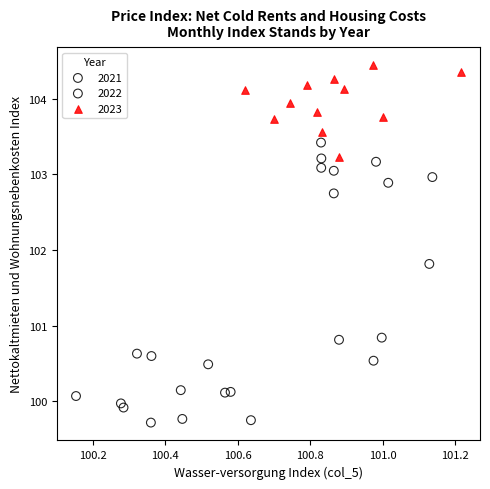

Which series contains the highest Y value?

2023